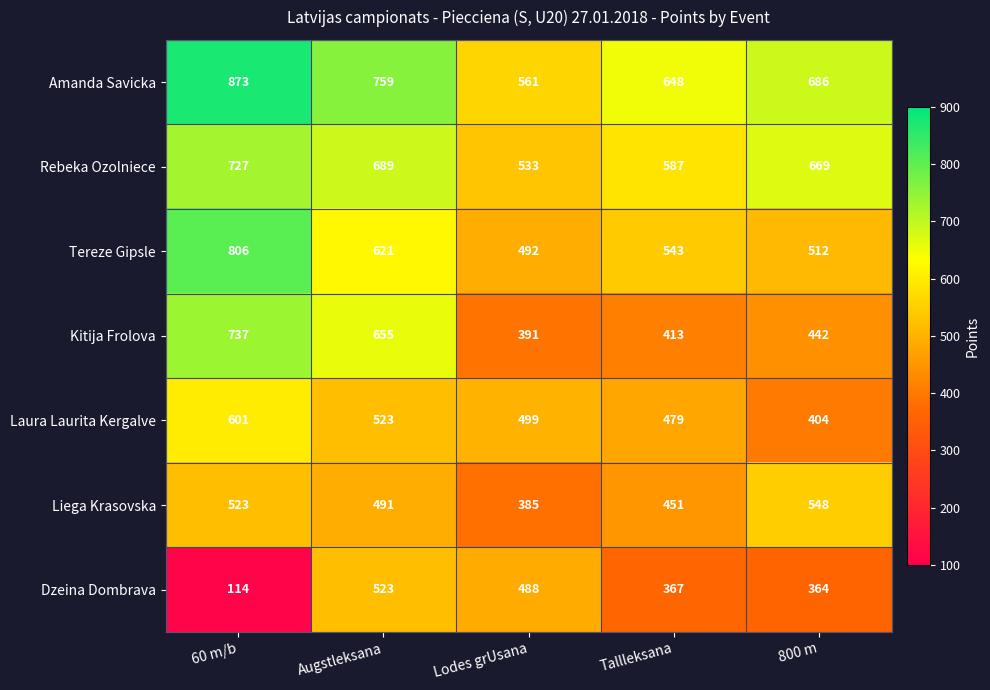

Between Lodes grUsana and 800 m, which series saw the biggest shift?

Liega Krasovska